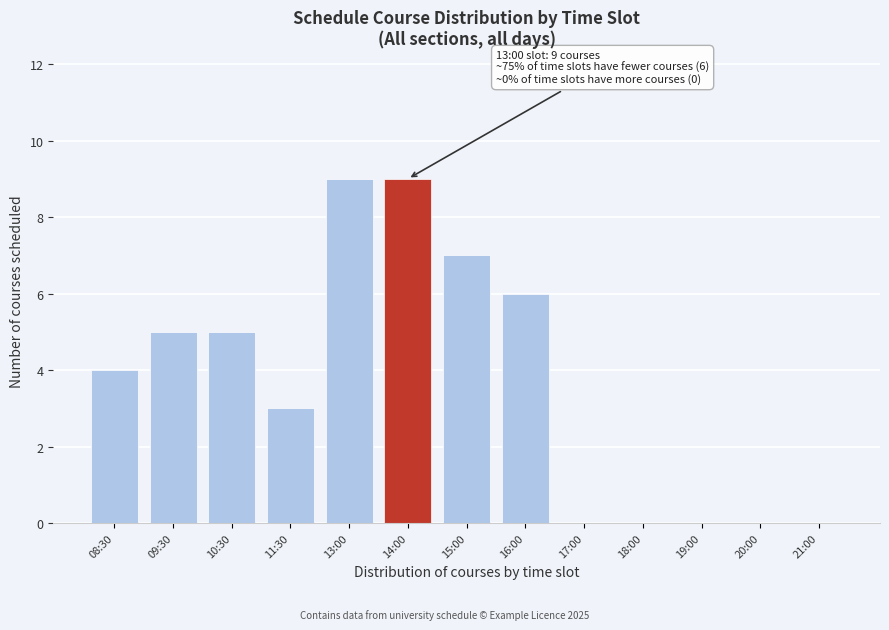

Reading right to left, list all the values displayed in this chart.

21:00=0	20:00=0	19:00=0	18:00=0	17:00=0	16:00=6	15:00=7	14:00=9	13:00=9	11:30=3	10:30=5	09:30=5	08:30=4